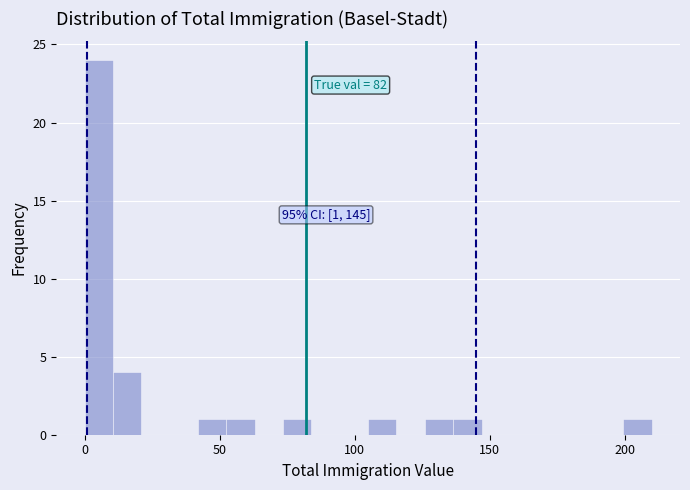

Read against the x-axis, roughly where is the centre of the tallest bar?

5